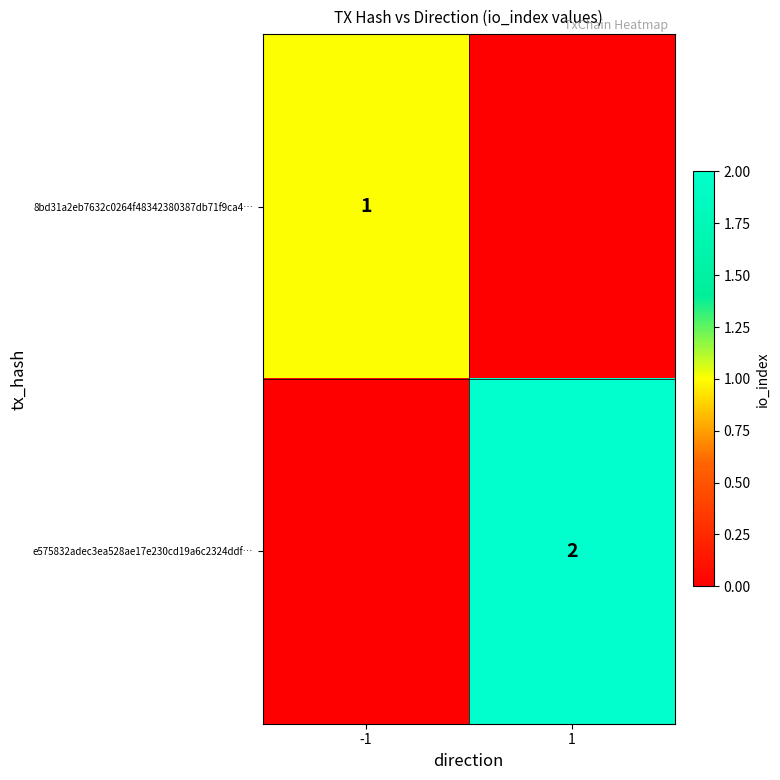

Is it true that e575832adec3ea528ae17e230cd19a6c2324ddf… equals 3 at 1?

False